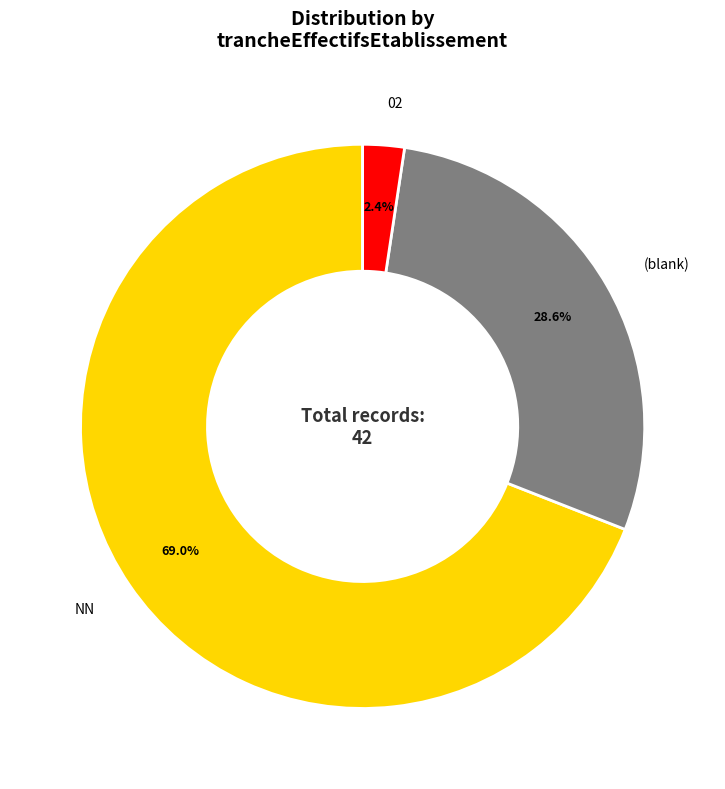

Is there a majority slice in this chart?

Yes